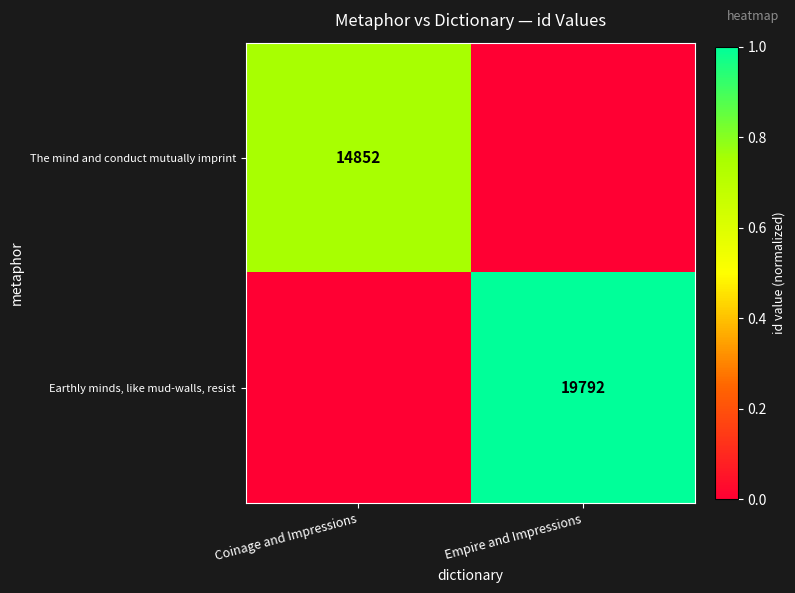

The value of Earthly minds, like mud-walls, resist at Empire and Impressions is 13201. True or false?

False